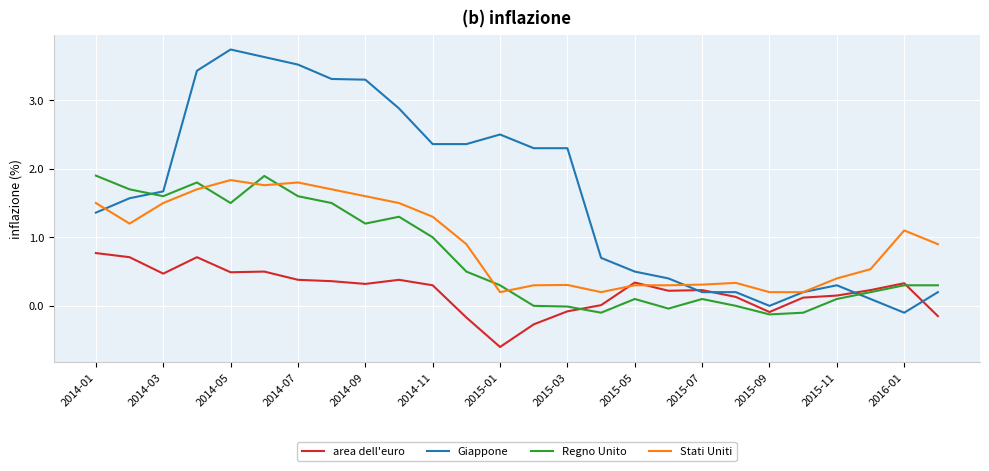

Rank the series by their maximum value, from lowest to highest.

area dell'euro, Stati Uniti, Regno Unito, Giappone